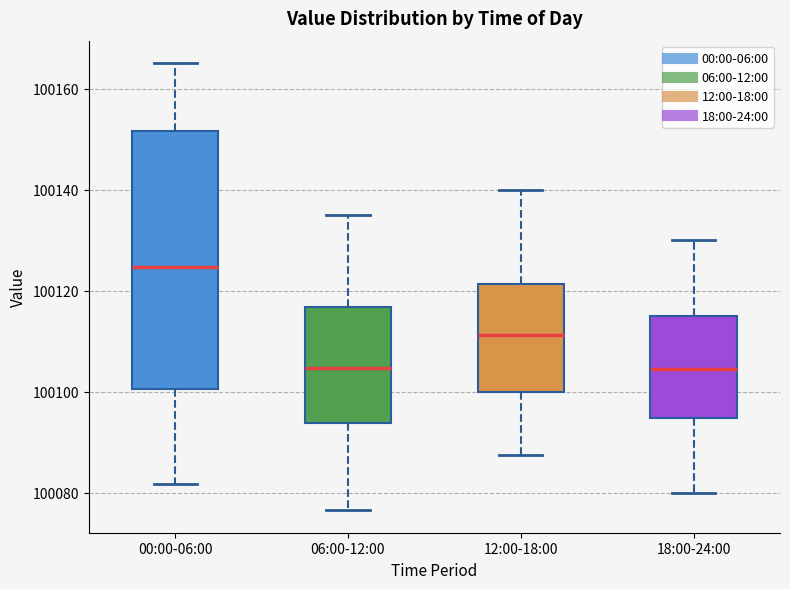

Reading left to right, transcribe this box plot: for each box, give where its median line is, the range the box spans, and where its two whiskers end, as read against the y-axis. The values are not printed on the chart, so give them approximately, as read against the axis.

00:00-06:00: median 100124, box 100100 to 100152, whiskers 100082 to 100166
06:00-12:00: median 100104, box 100094 to 100116, whiskers 100076 to 100136
12:00-18:00: median 100112, box 100100 to 100122, whiskers 100088 to 100140
18:00-24:00: median 100104, box 100094 to 100116, whiskers 100080 to 100130